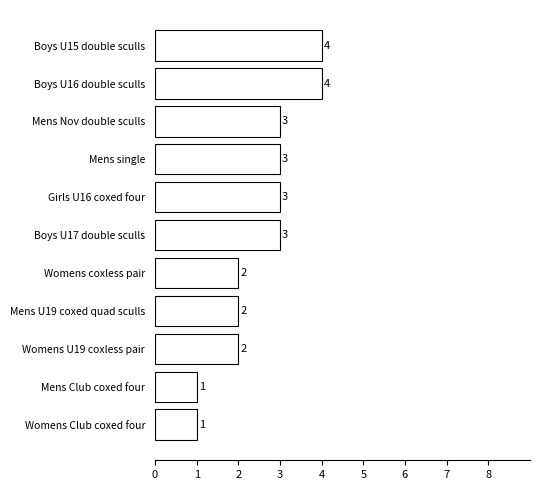

Reading bottom to top, extract all data points from this chart.

Womens Club coxed four=1	Mens Club coxed four=1	Womens U19 coxless pair=2	Mens U19 coxed quad sculls=2	Womens coxless pair=2	Boys U17 double sculls=3	Girls U16 coxed four=3	Mens single=3	Mens Nov double sculls=3	Boys U16 double sculls=4	Boys U15 double sculls=4